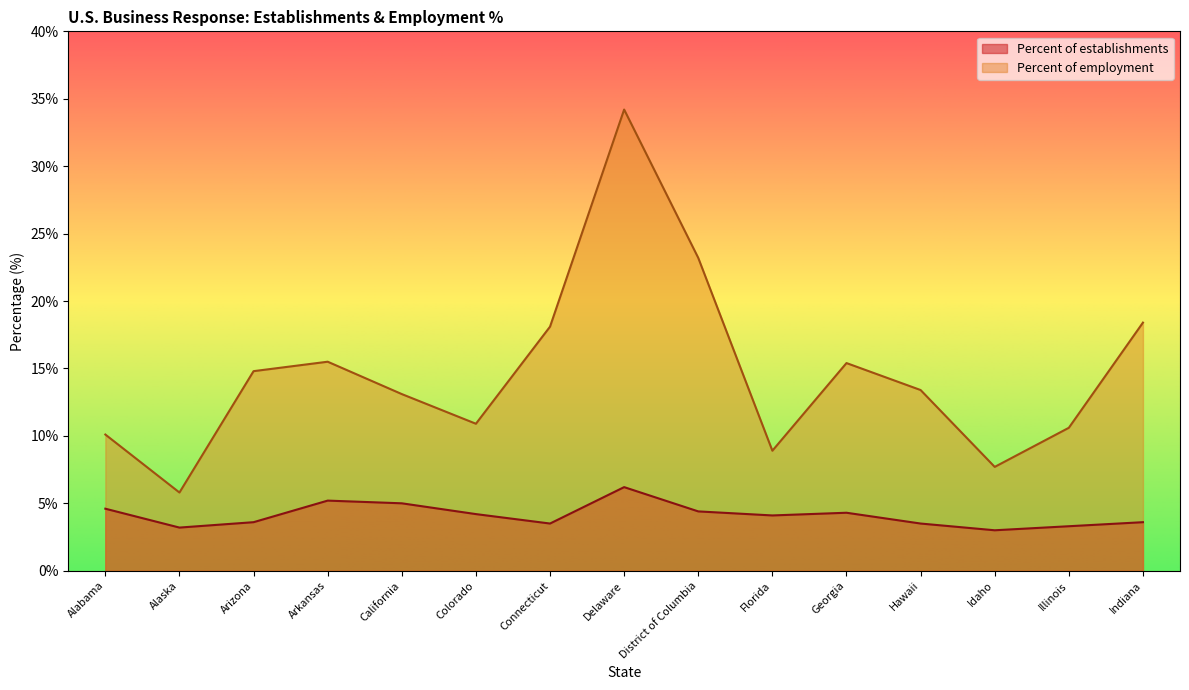

At how many categories does at least one series exceed 10?

12